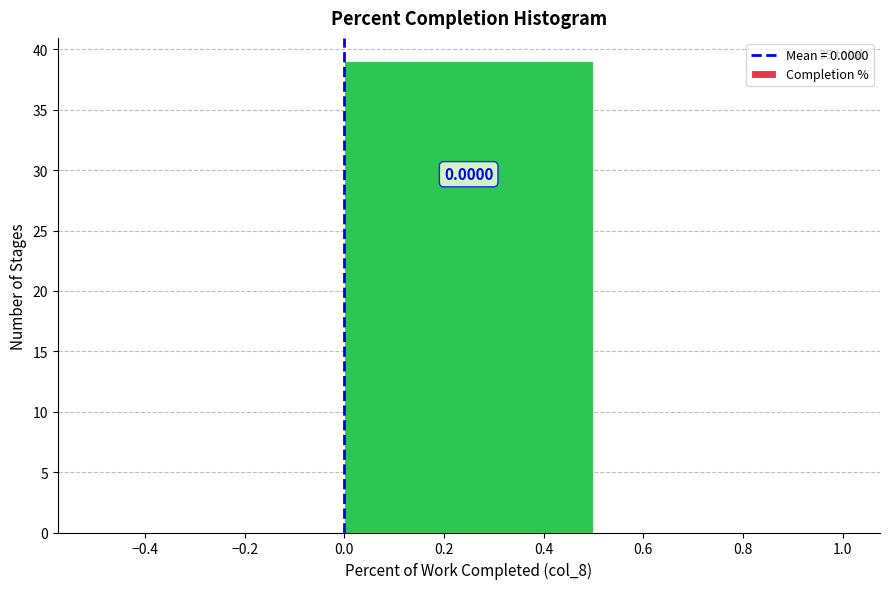

Which range on the x-axis has the tallest bar?

0.0 to 0.5